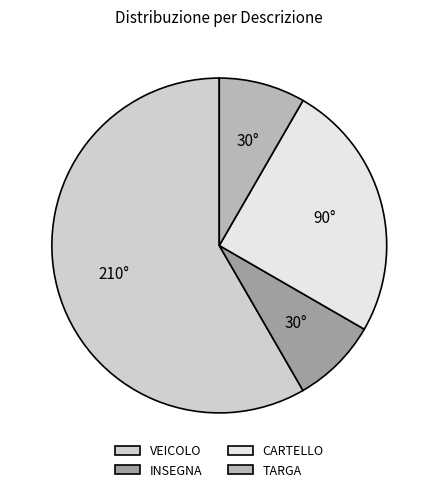

Which slice is the largest?

VEICOLO